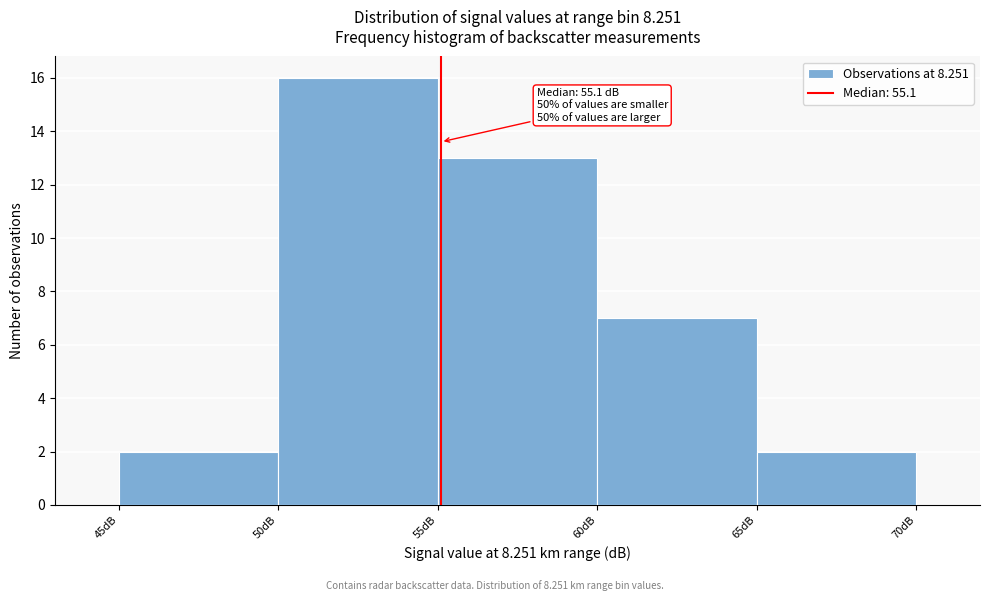

Over which range of the x-axis is the bar tallest?

50 to 55